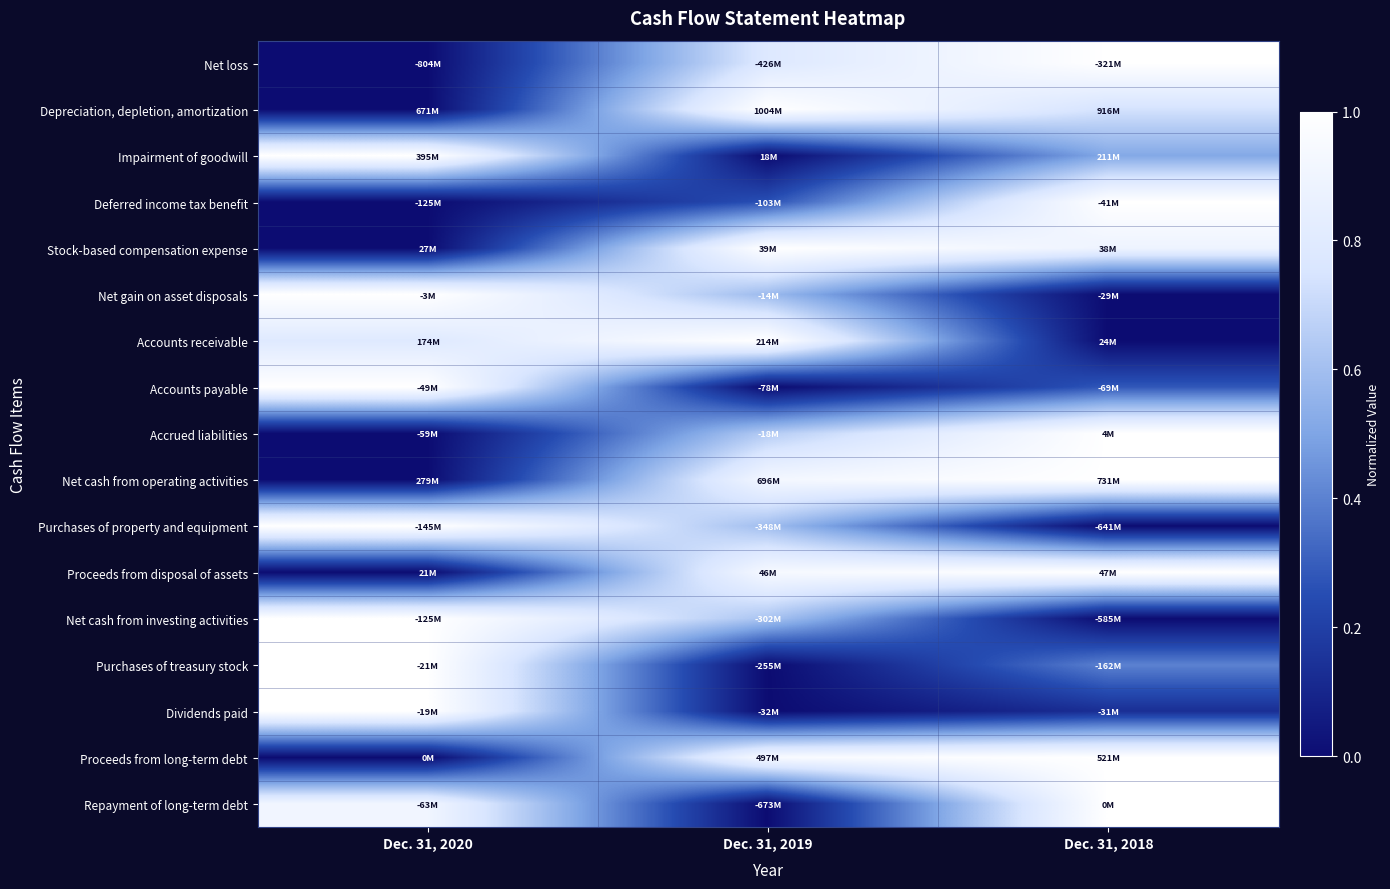

At which category is the sum across all series the highest?

Dec. 31, 2018